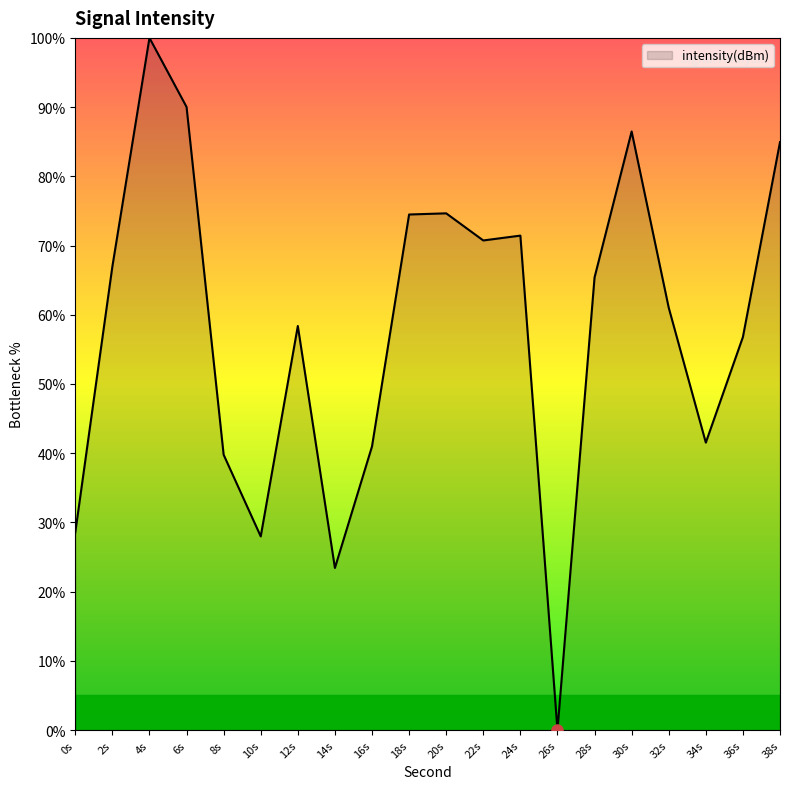

True or false: the data has more than 1 interior local peaks.

True